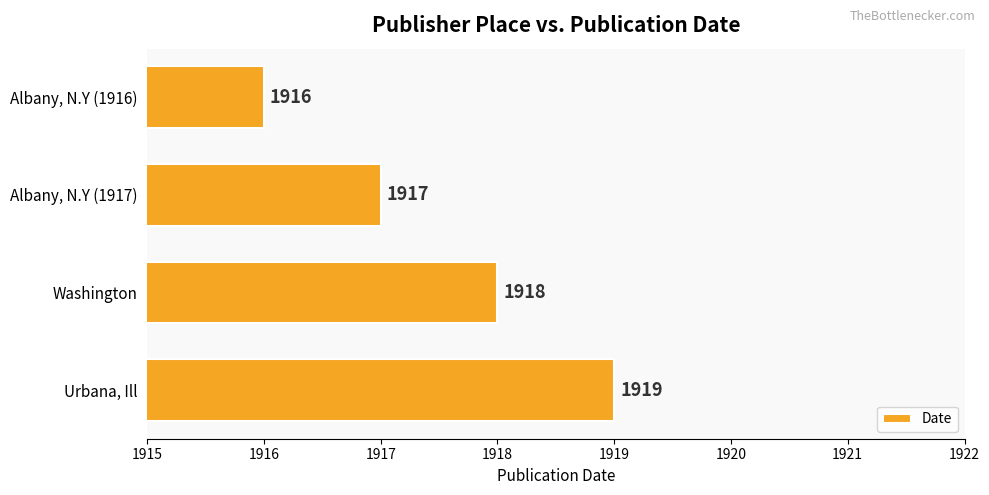

True or false: the data shows 808 at Albany, N.Y (1916).

False